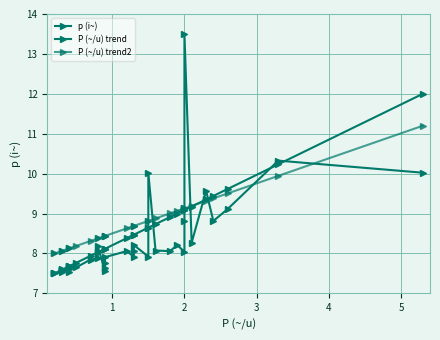

What is the difference between the highest and lowest values at 1?

0.5